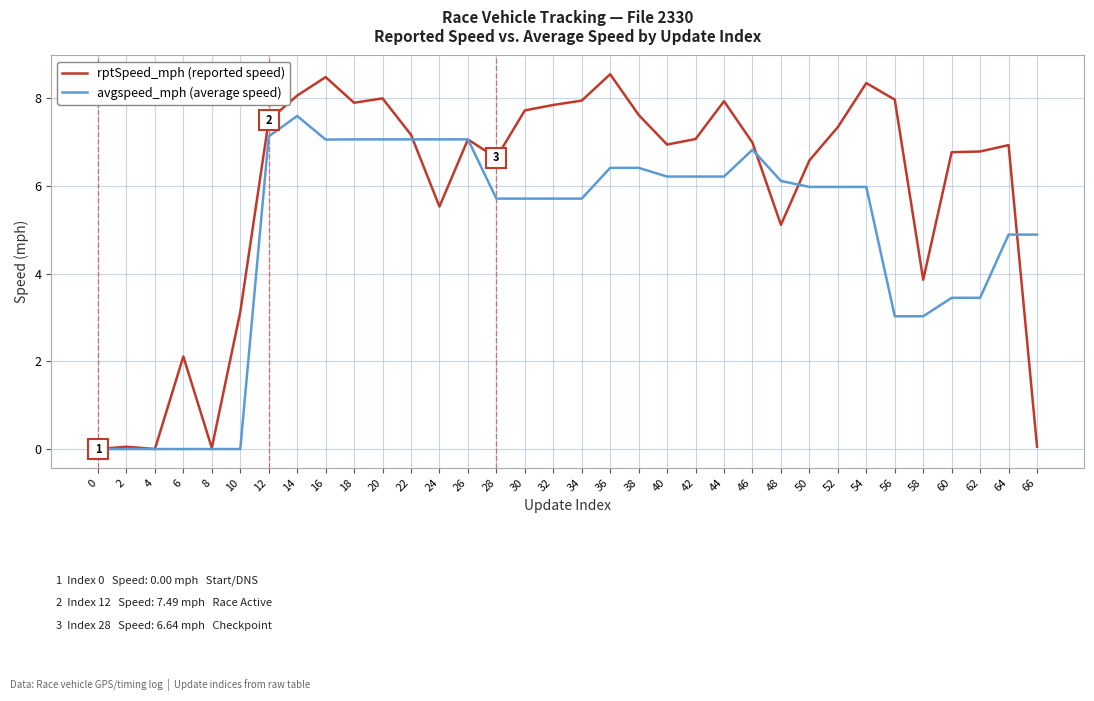

What is the total value across all series at 56?

11.0